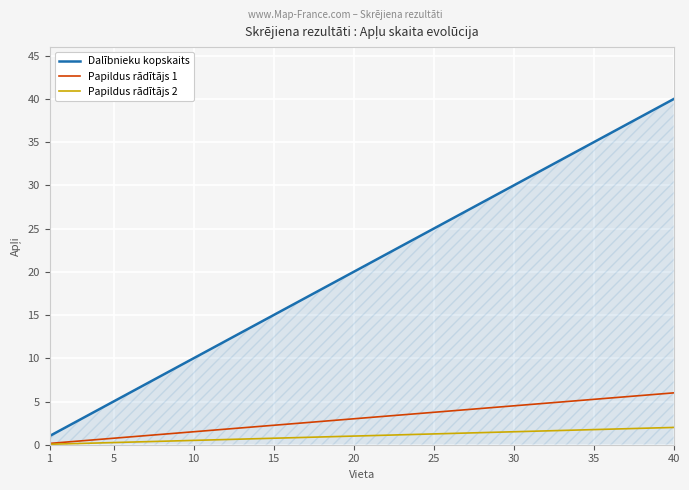

True or false: Papildus rādītājs 2 and Dalībnieku kopskaits cross at least once.

False